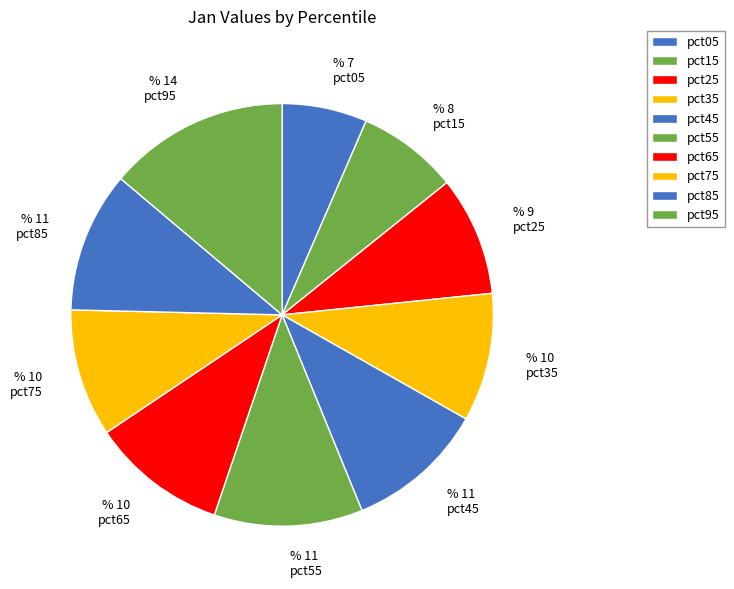

Count the number of slices in the pie.

10